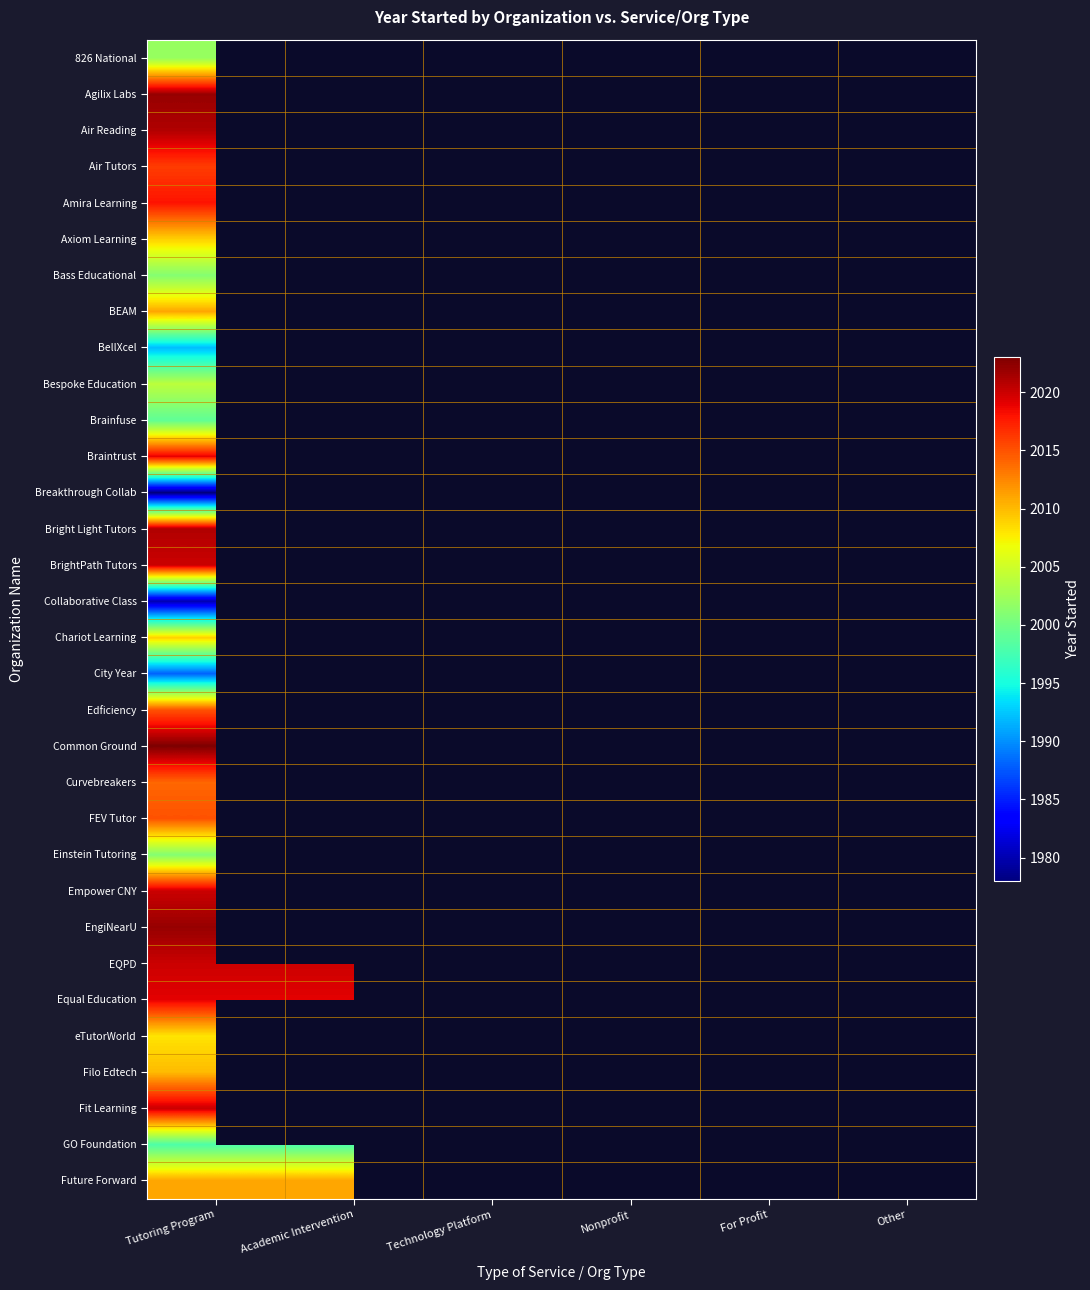

What is the total value across all series at Tutoring Program?

64306.0